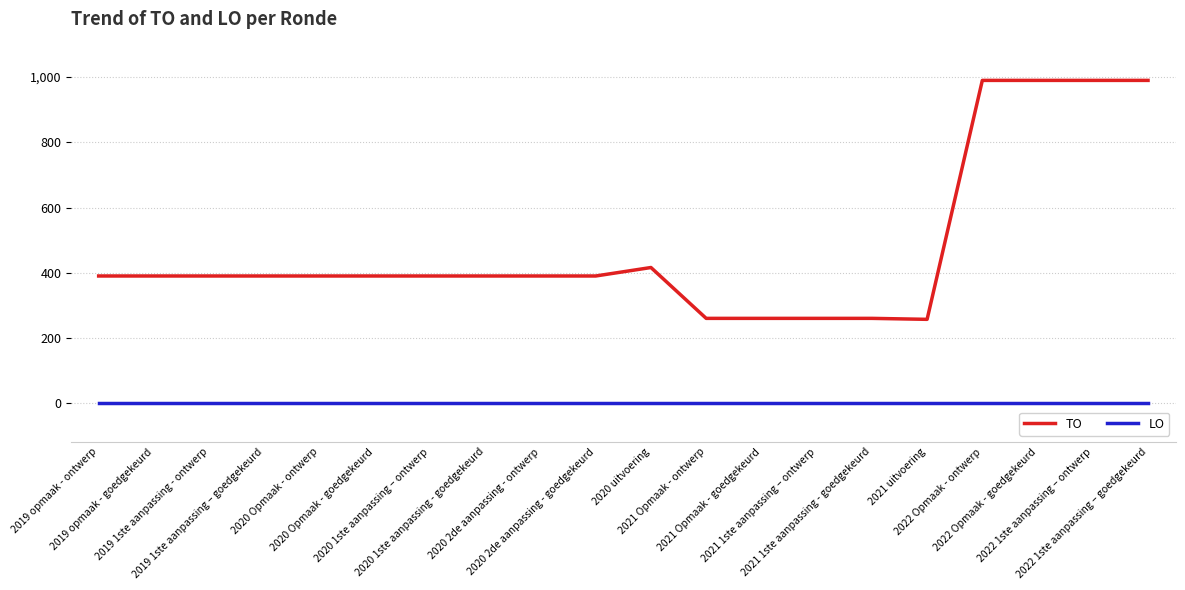

At how many categories does at least one series exceed 771?

4